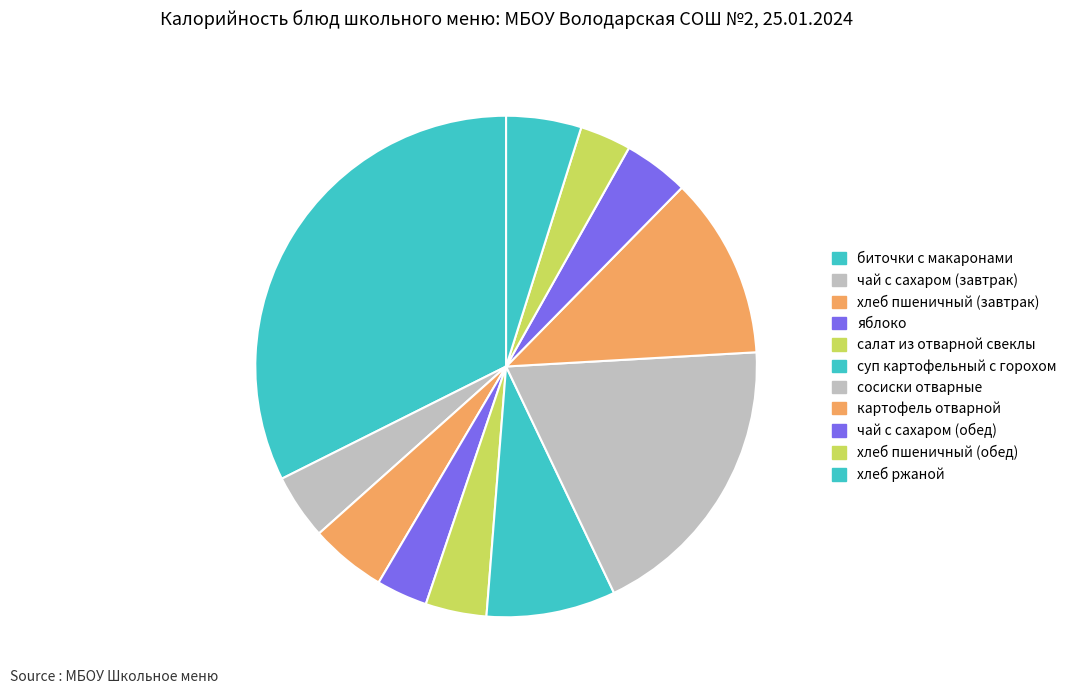

The чай с сахаром (завтрак) slice represents 4% of the pie. True or false?

True